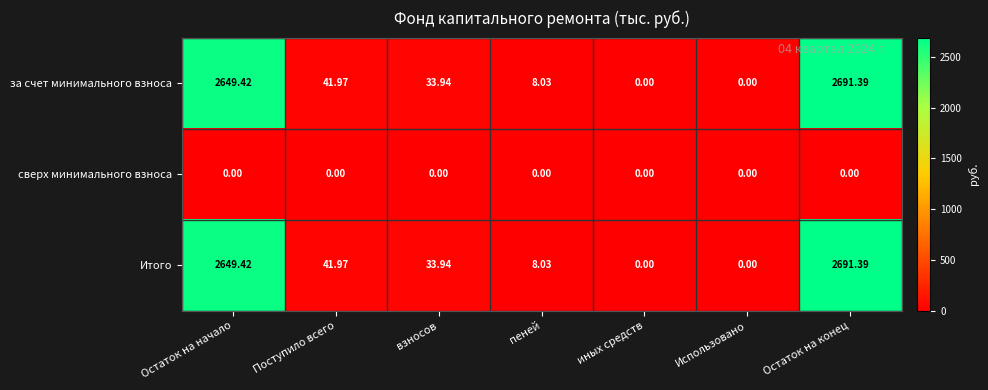

Which category has the highest value in the Итого series?

Остаток на конец